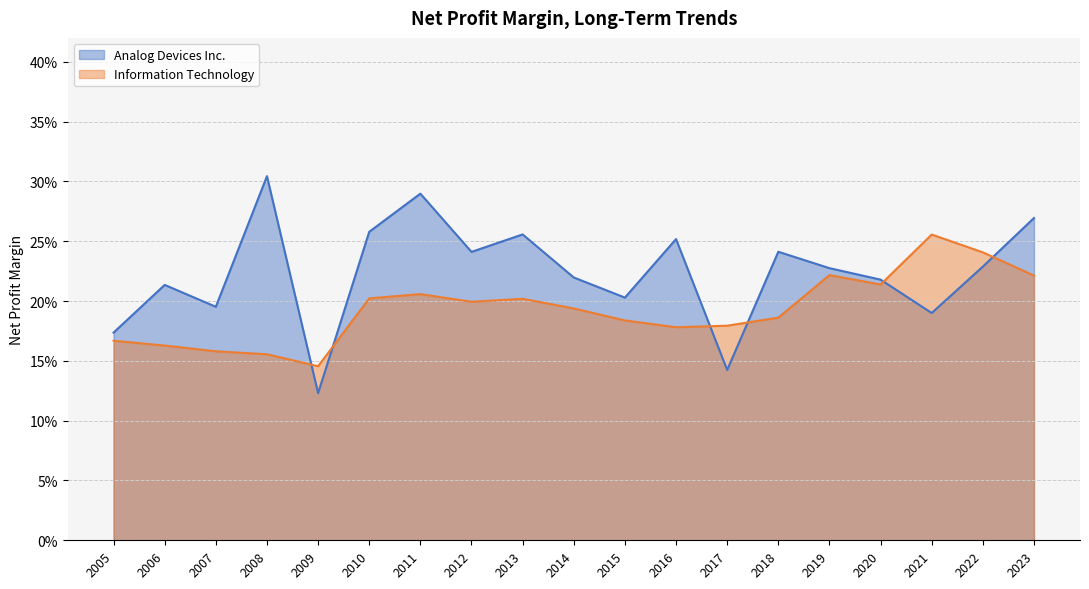

Which series has the widest spread of values?

Analog Devices Inc.